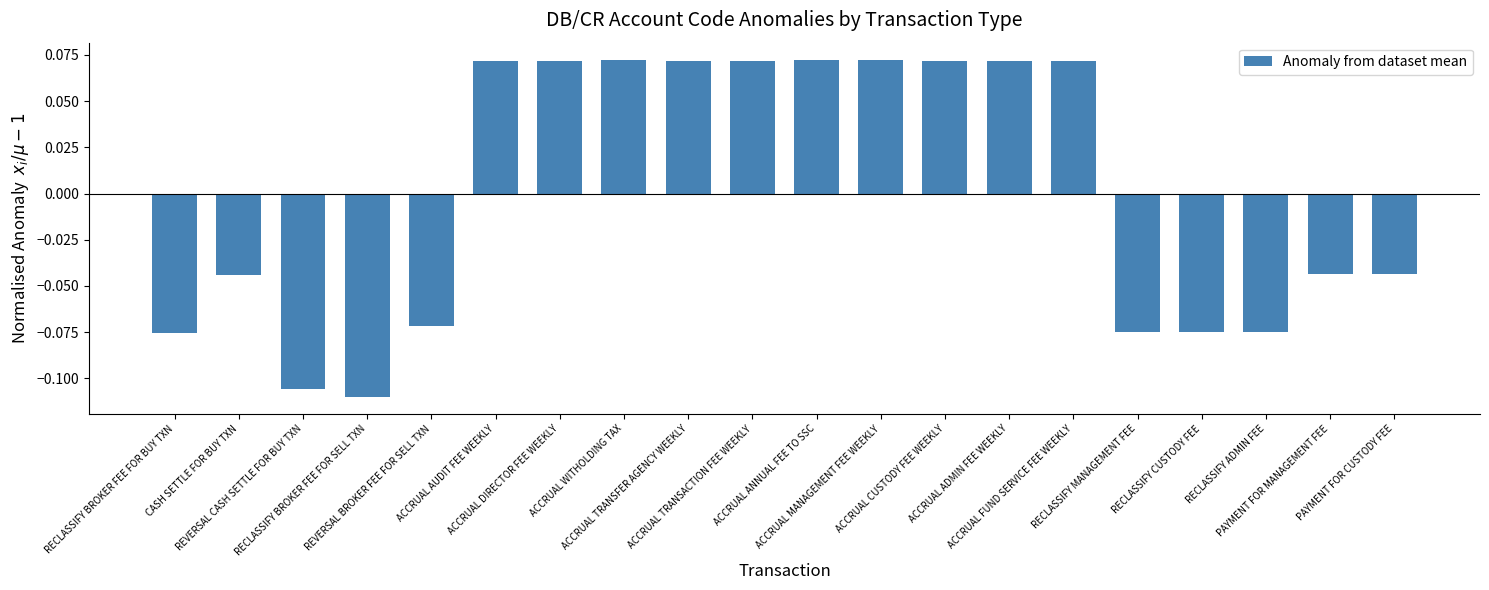

What is the greatest value displayed?

0.1